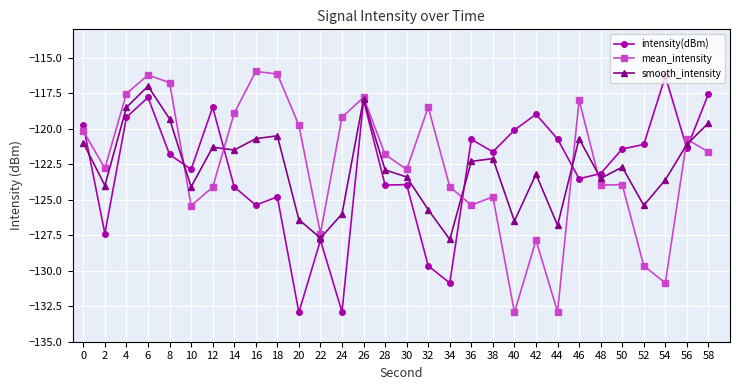

Is the value of intensity(dBm) at 2 greater than the value of mean_intensity at 2?

No